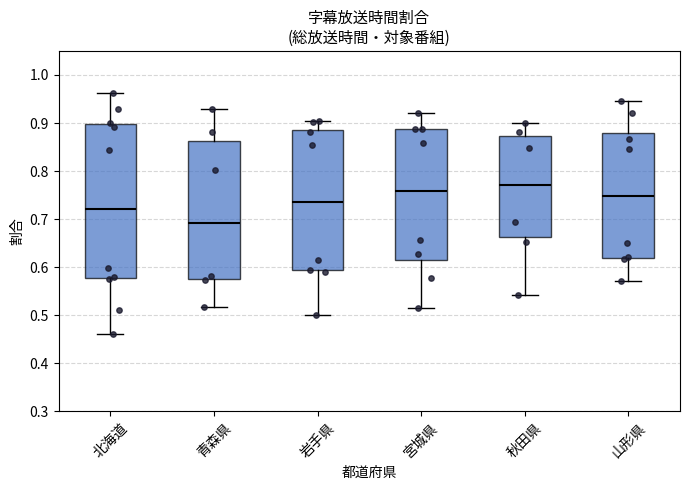

Which box's median line is the lowest?

青森県